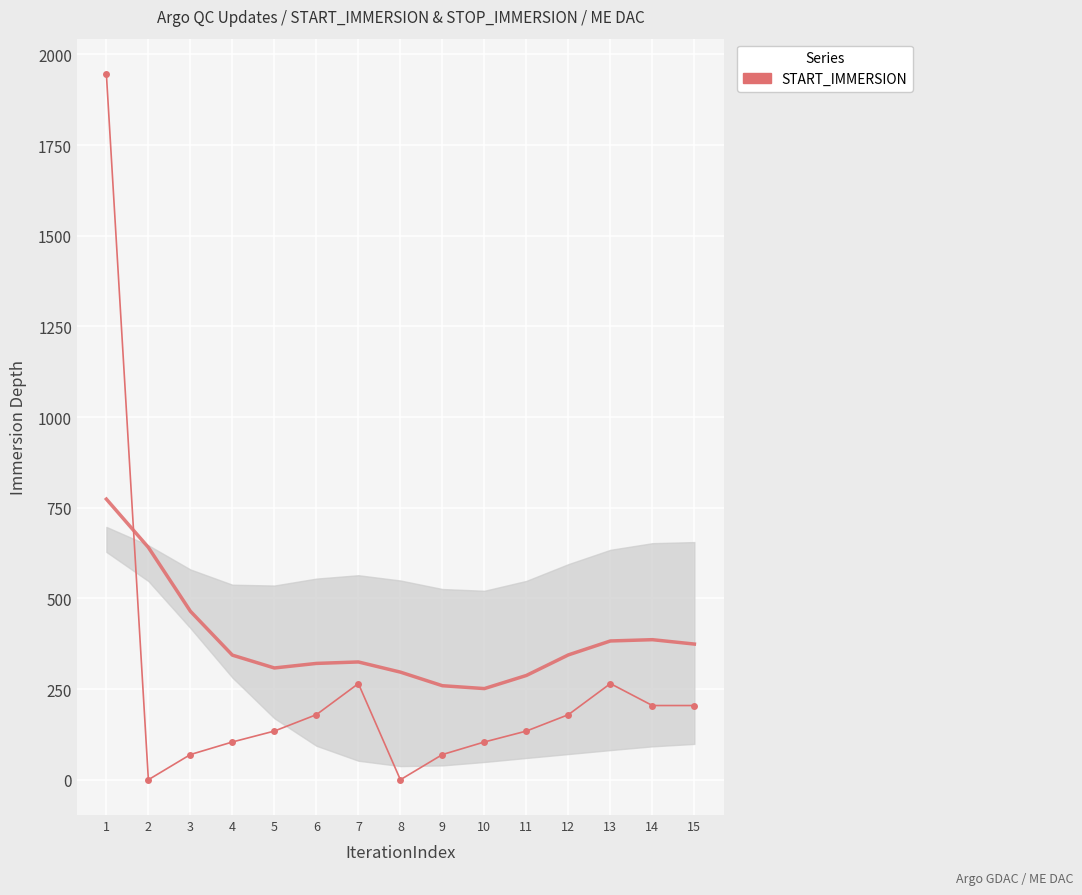

Reading left to right, transcribe all the data shown in this chart.

1=1946.2	2=0.3	3=69.7	4=104.4	5=134.5	6=179.7	7=265.4	8=0.3	9=69.7	10=104.4	11=134.5	12=179.7	13=265.4	14=204.9	15=204.9